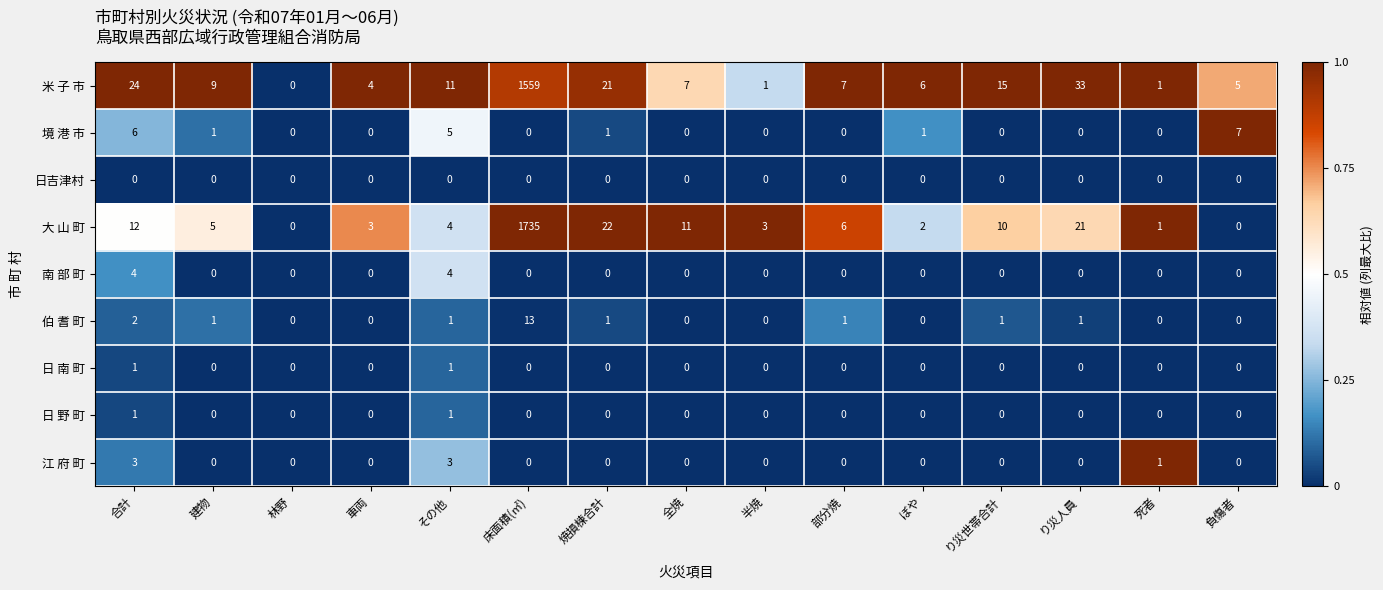

Count the 日 野 町 values in the range 0 to 1.

15